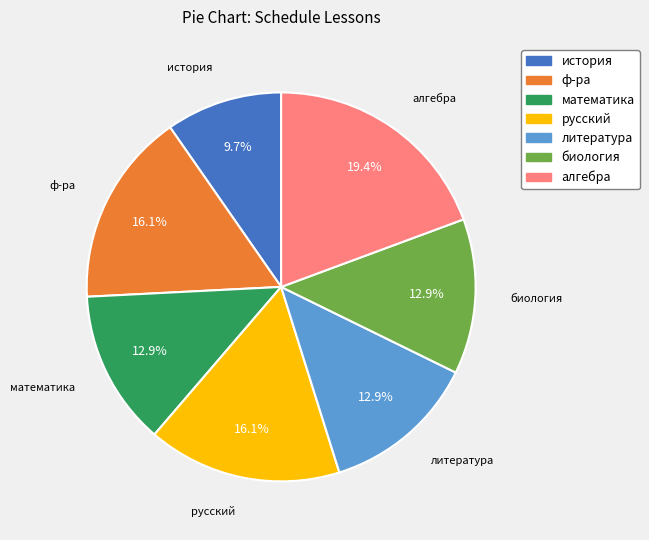

Combined, do литература and ф-ра account for over 50%?

No